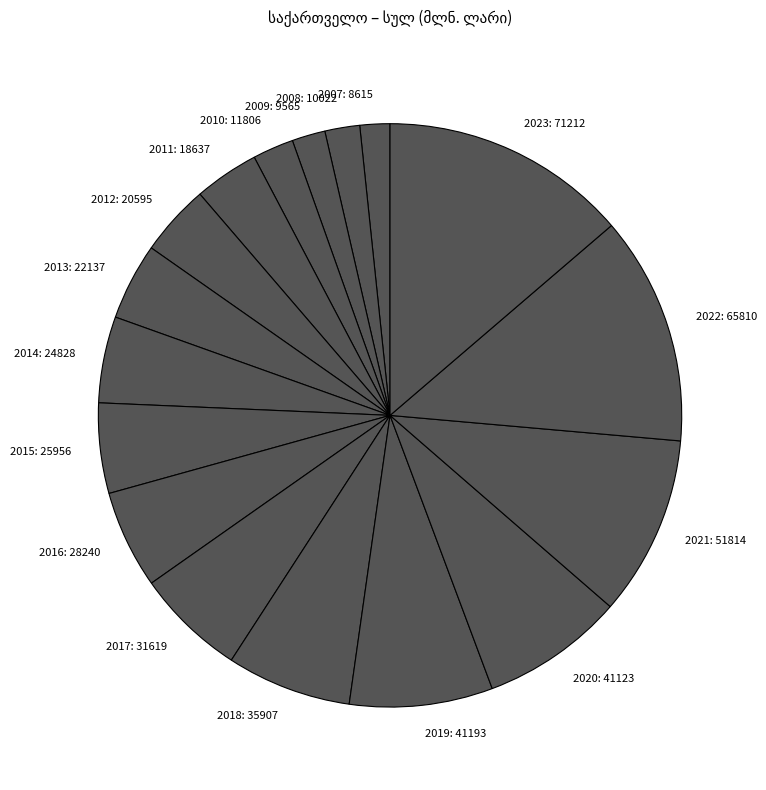

Is the sum of 2021 and 2018 greater than half?

No